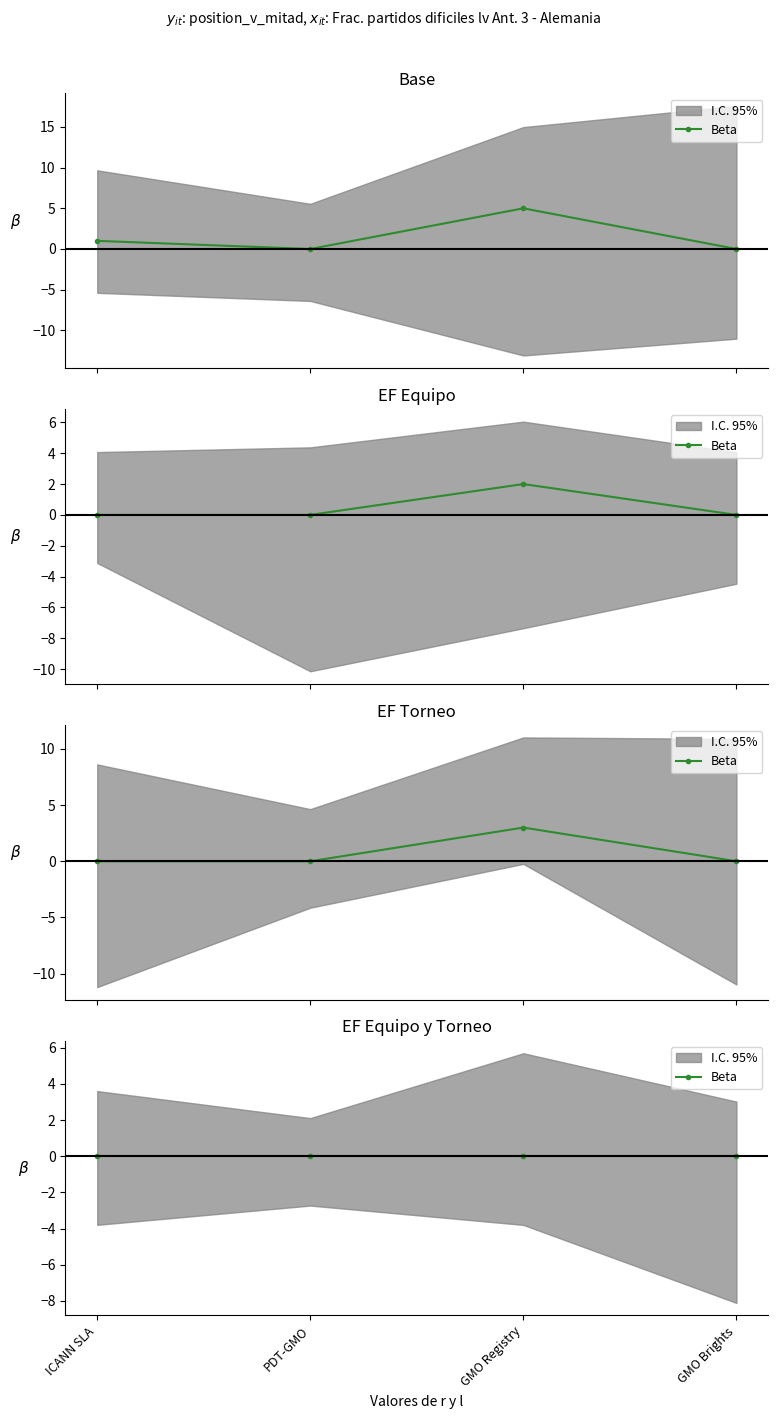

True or false: total-domains and net-renews-1-yr intersect in this chart.

False